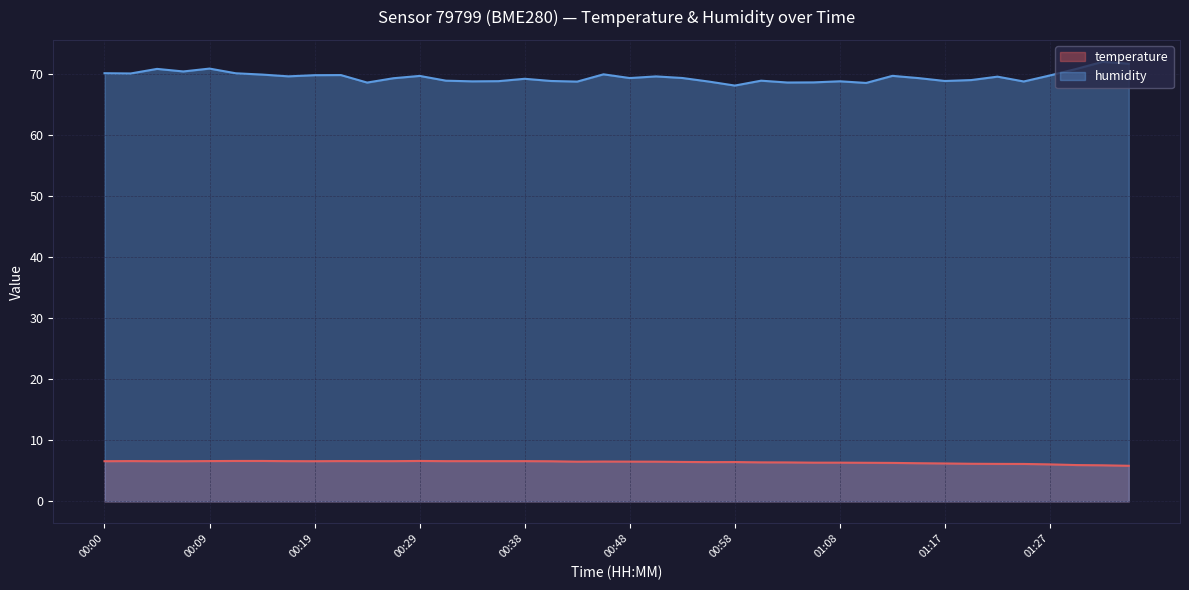

Reading left to right, extract all data points from this chart.

temperature: 00:00=6.6	00:02=6.6	00:05=6.6	00:07=6.6	00:09=6.6	00:12=6.6	00:14=6.6	00:17=6.6	00:19=6.6	00:21=6.6	00:24=6.6	00:26=6.6	00:29=6.6	00:31=6.6	00:34=6.6	00:36=6.6	00:38=6.6	00:41=6.6	00:43=6.5	00:46=6.5	00:48=6.5	00:51=6.5	00:53=6.5	00:56=6.4	00:58=6.4	01:00=6.4	01:03=6.4	01:05=6.3	01:08=6.3	01:10=6.3	01:13=6.3	01:15=6.2	01:17=6.2	01:20=6.2	01:22=6.1	01:25=6.1	01:27=6.1	01:30=6.0	01:32=5.9	01:35=5.8
humidity: 00:00=70.1	00:02=70.0	00:05=70.8	00:07=70.4	00:09=70.8	00:12=70.1	00:14=69.9	00:17=69.6	00:19=69.8	00:21=69.8	00:24=68.6	00:26=69.3	00:29=69.7	00:31=68.9	00:34=68.8	00:36=68.8	00:38=69.2	00:41=68.8	00:43=68.7	00:46=69.9	00:48=69.3	00:51=69.6	00:53=69.3	00:56=68.7	00:58=68.1	01:00=68.9	01:03=68.6	01:05=68.6	01:08=68.8	01:10=68.5	01:13=69.7	01:15=69.3	01:17=68.8	01:20=69.0	01:22=69.5	01:25=68.7	01:27=69.7	01:30=70.8	01:32=72.0	01:35=71.7